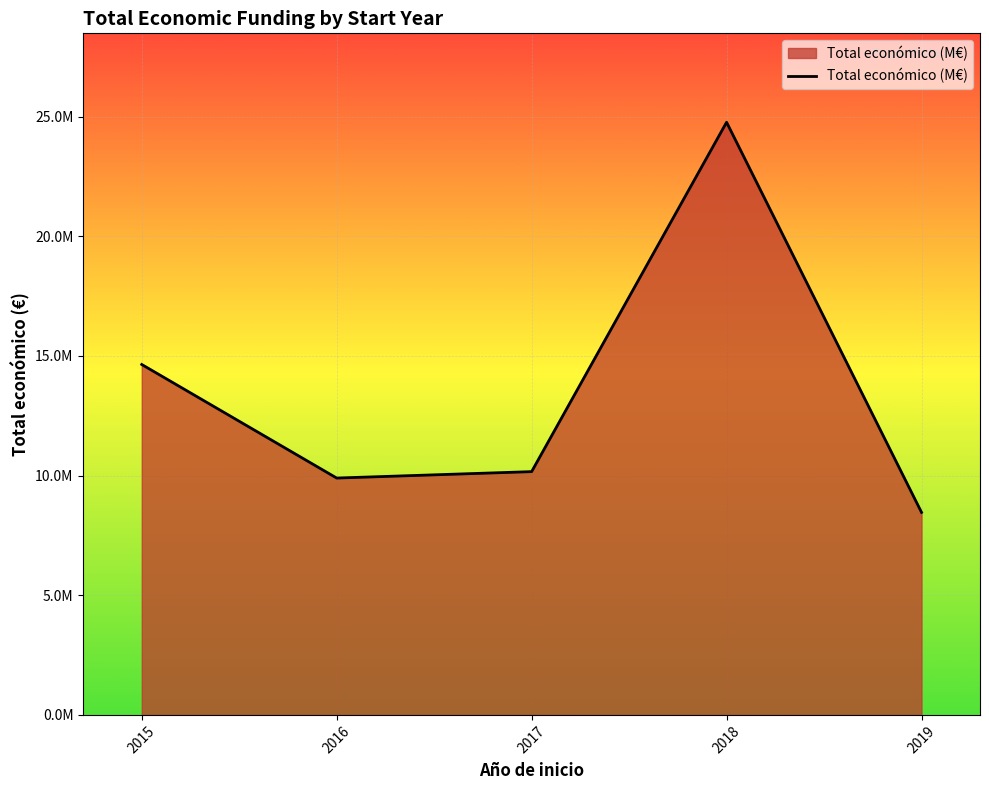

What is the change in value from 2015 to 2018?

+10123368